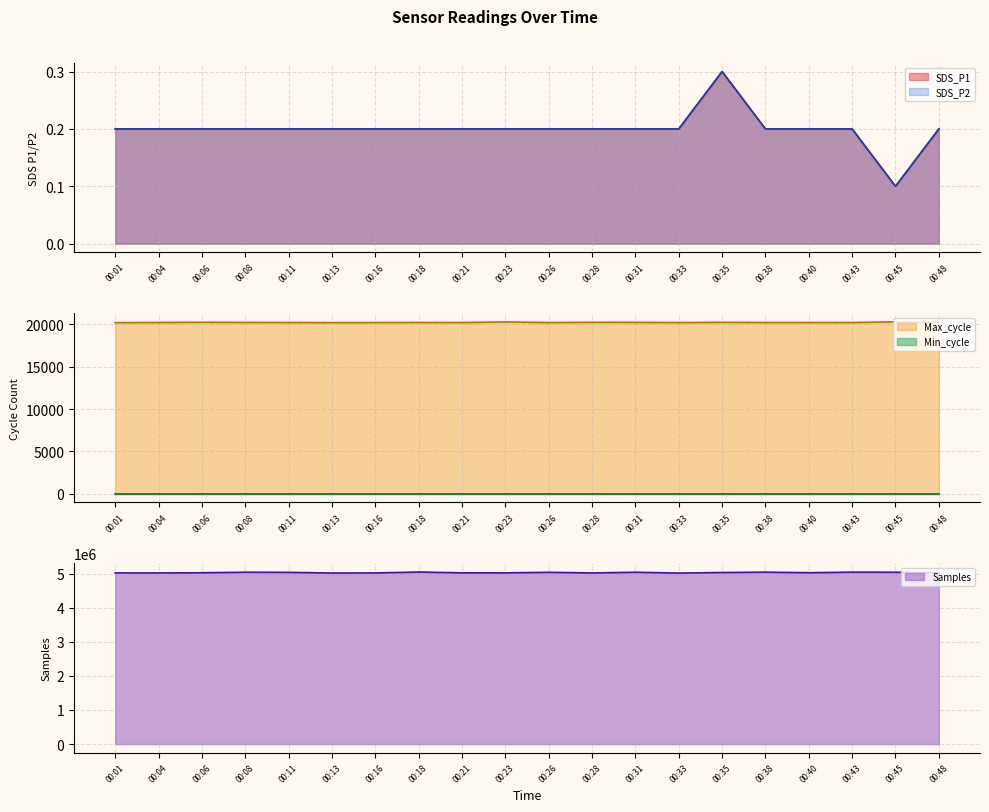

How many lines are shown in the chart?

4